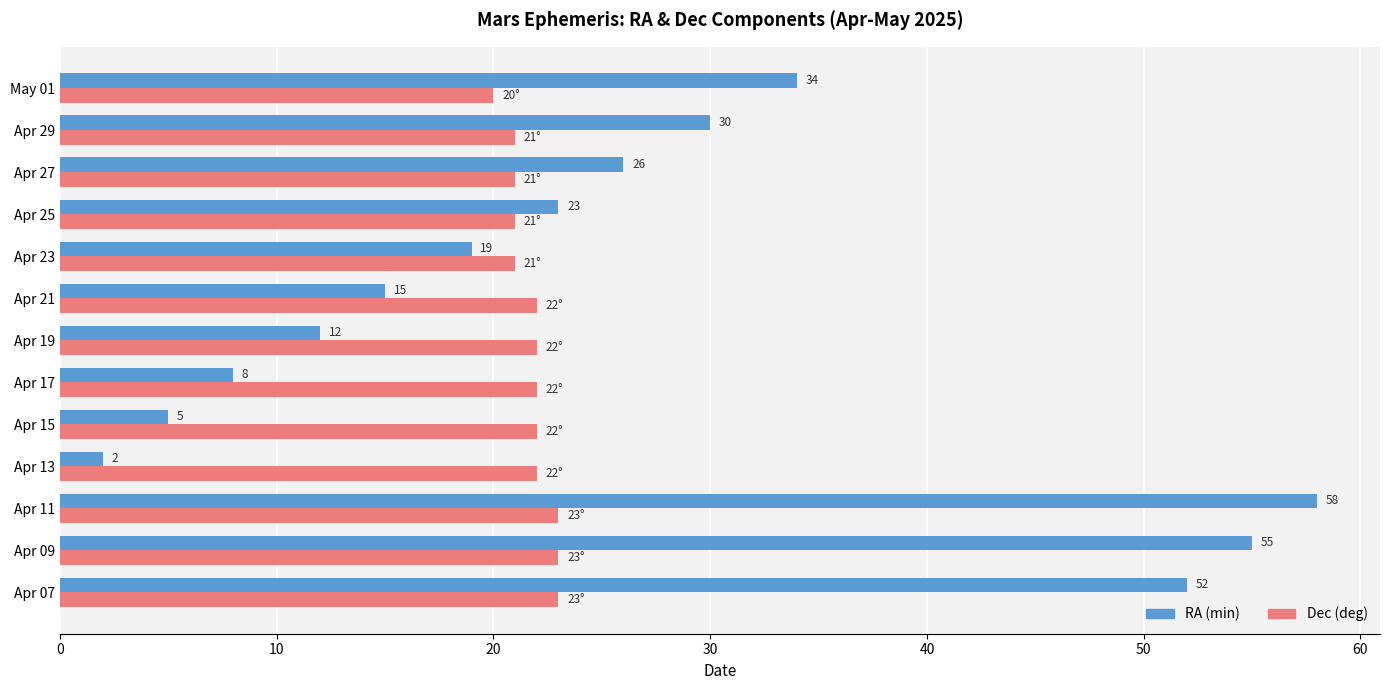

At which category is the sum across all series the highest?

Apr 11